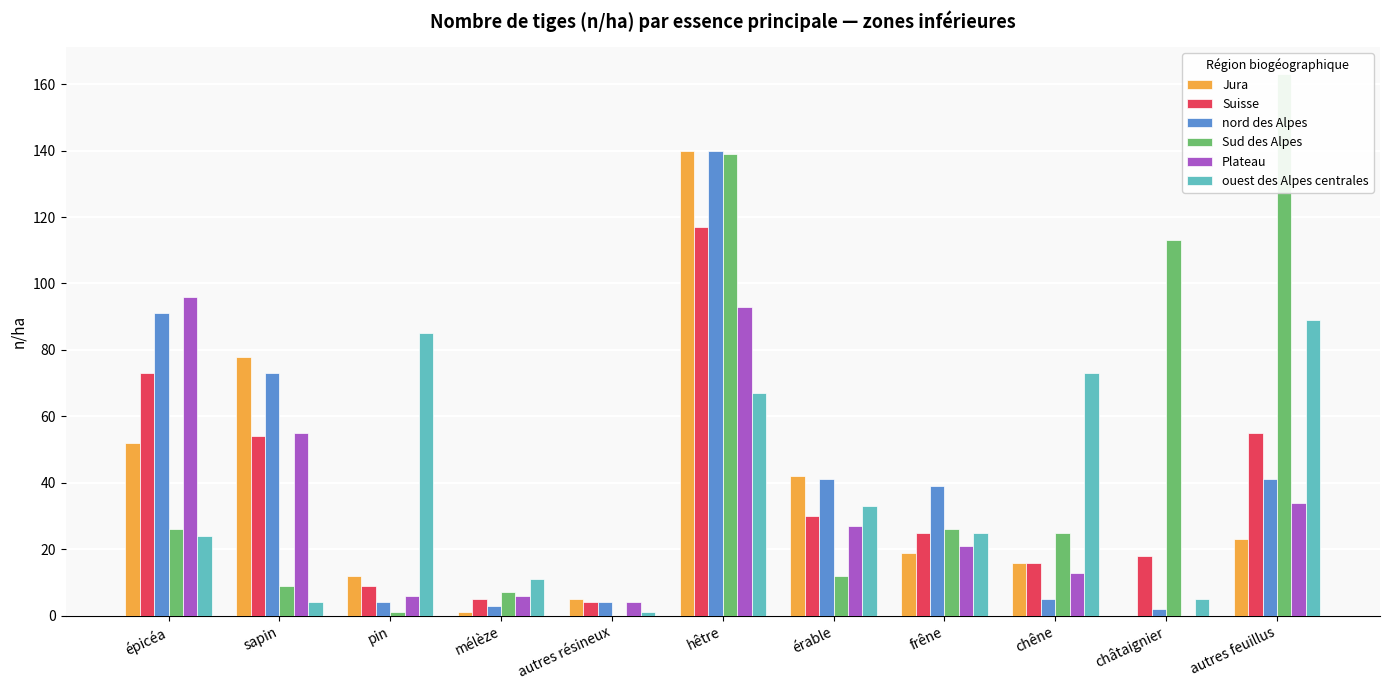

True or false: Suisse has a value of 5 at mélèze.

True